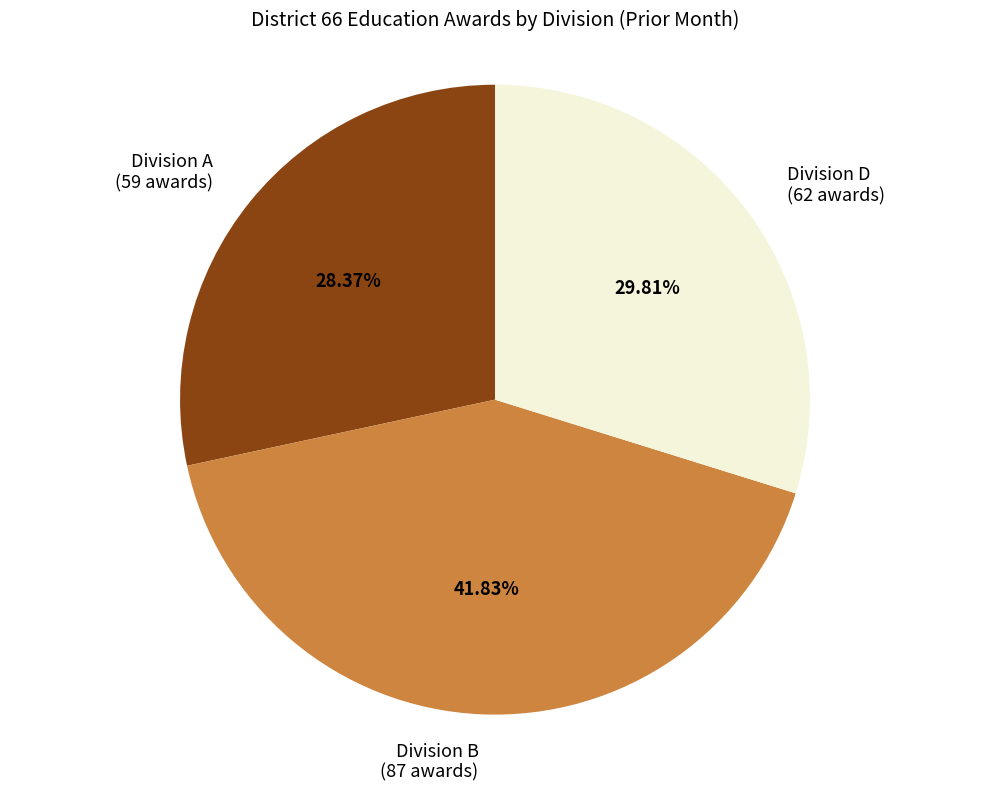

Which has a higher value, Division A (59 awards) or Division D (62 awards)?

Division D (62 awards)